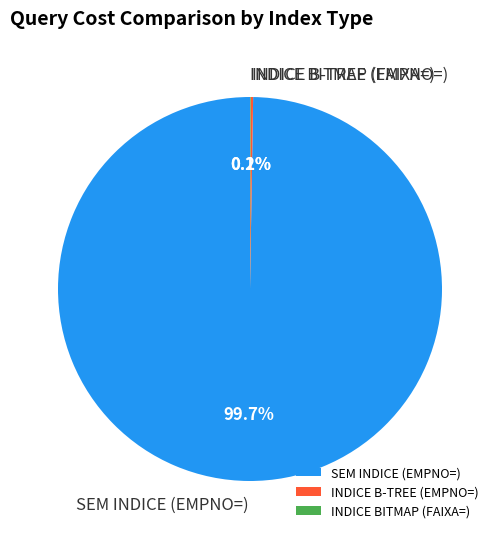

Which category has the biggest portion of the pie?

SEM INDICE (EMPNO=)